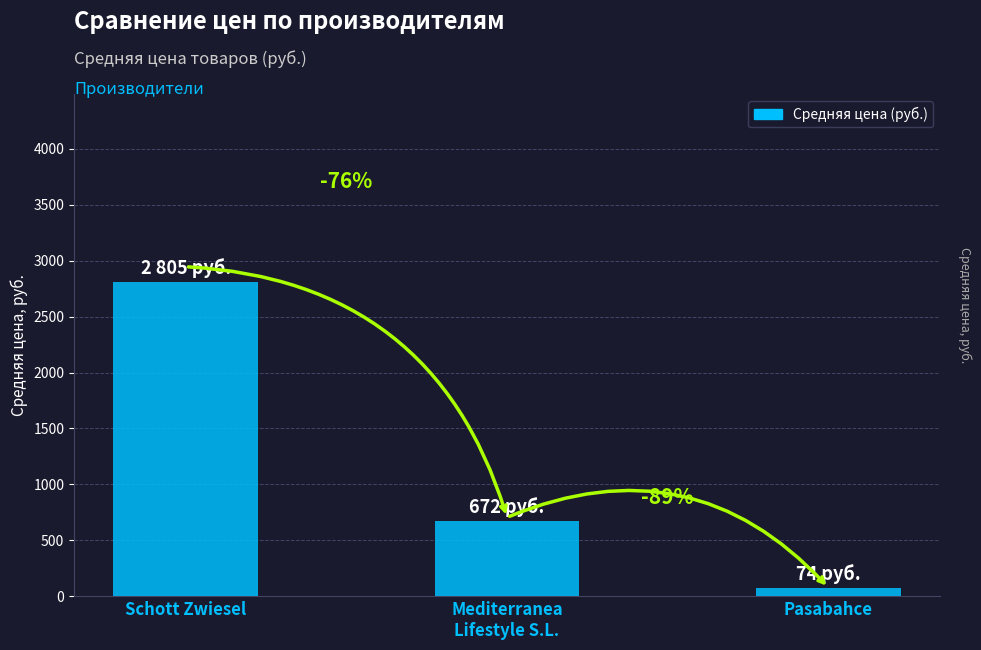

How many bars are there in total?

3